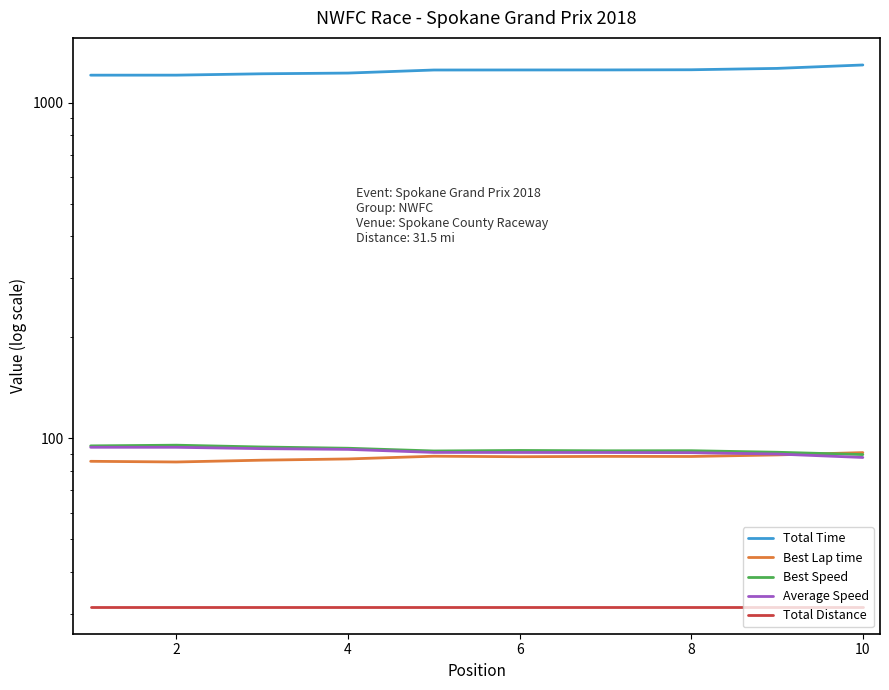

Rank the series at 8 from highest to lowest value.

Total Time, Best Speed, Average Speed, Best Lap time, Total Distance